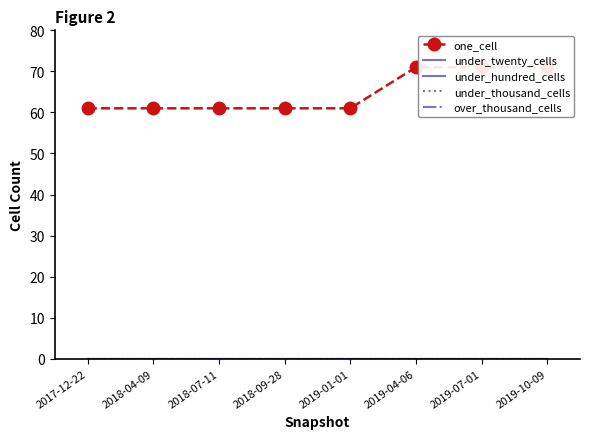

Is the value of one_cell at 2019-01-01 greater than the value of under_thousand_cells at 2019-10-09?

Yes